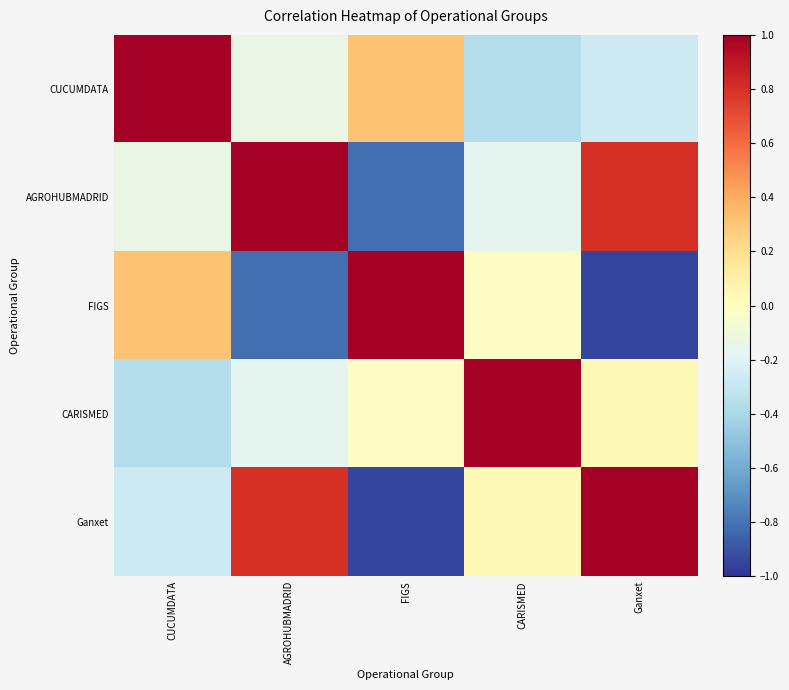

Which series has the largest total across all categories?

AGROHUBMADRID